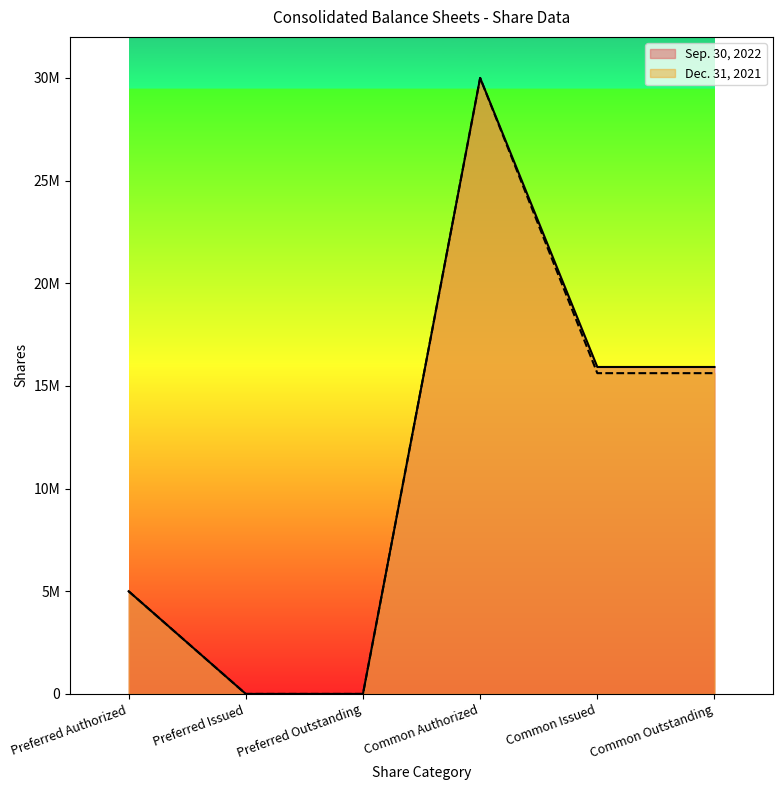

The value of Sep. 30, 2022 at Preferred Authorized is 8929279. True or false?

False